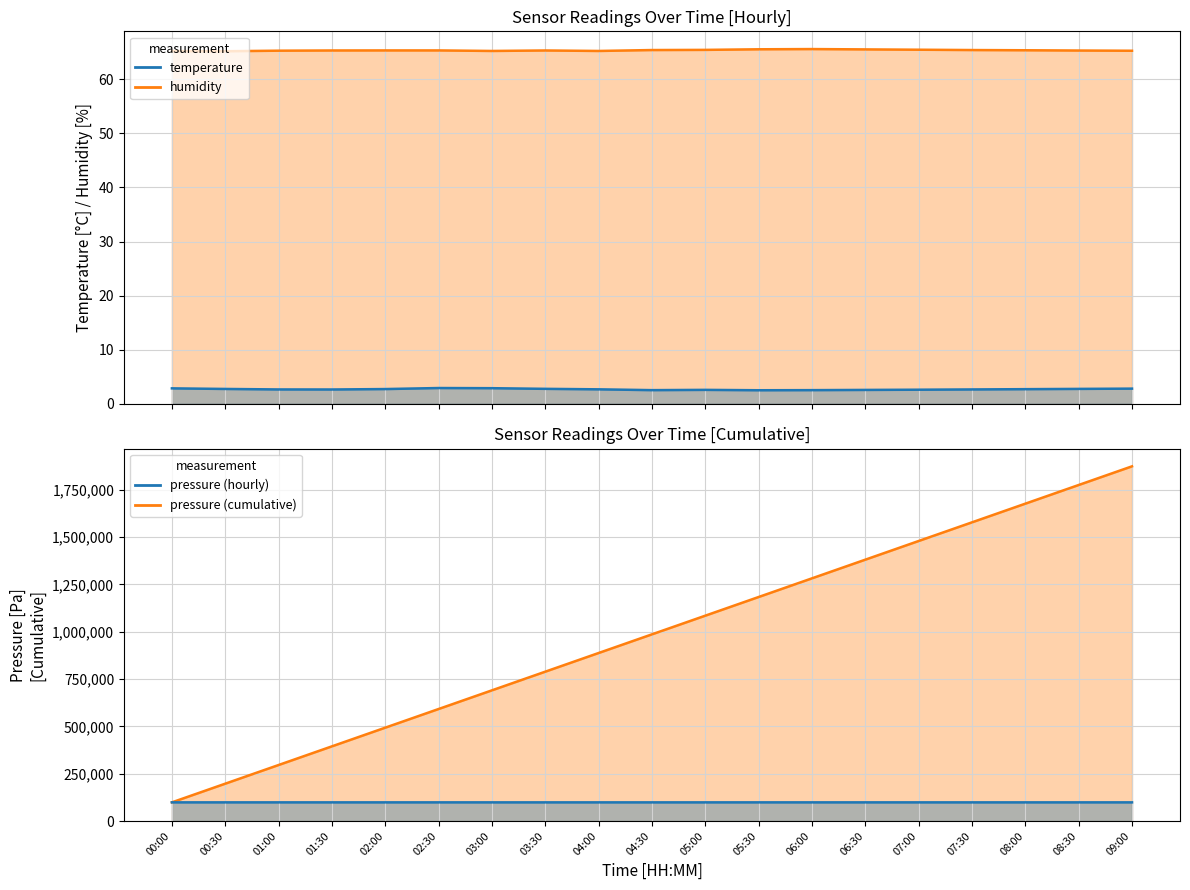

What position from the right is 07:30?

4